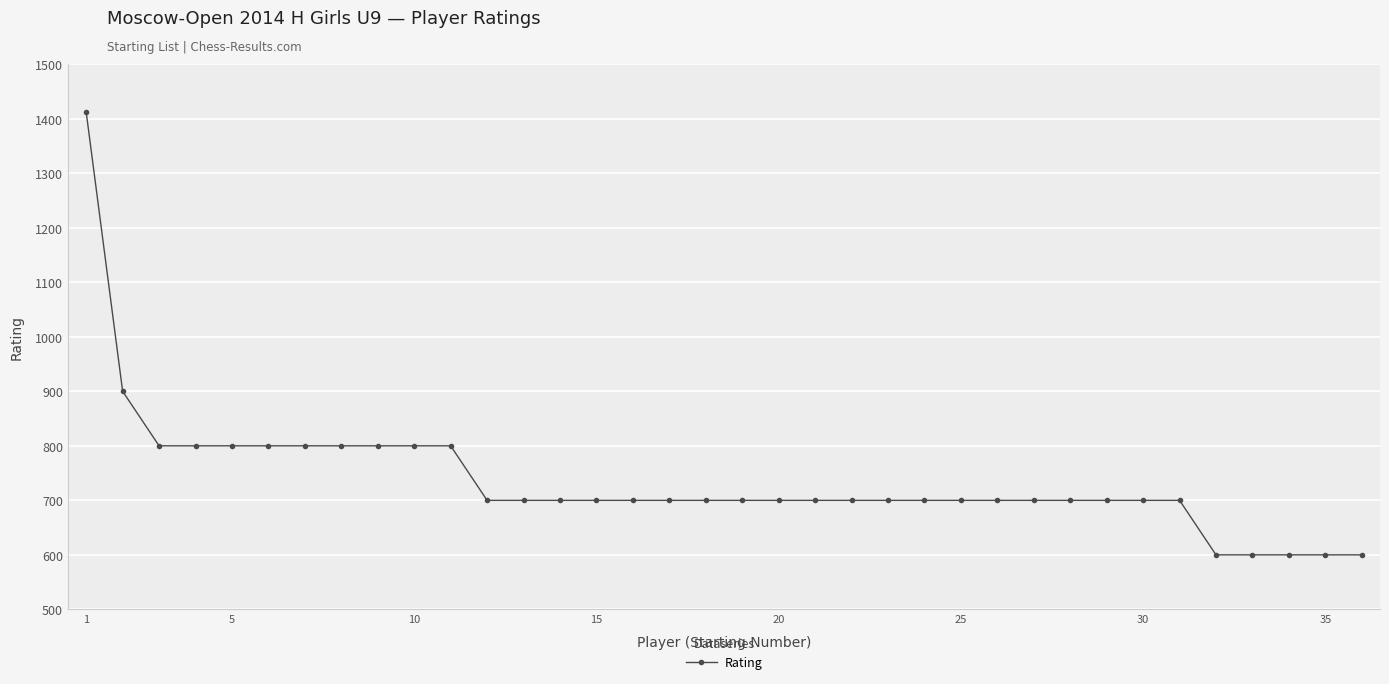

What is the sum of all values?

26512